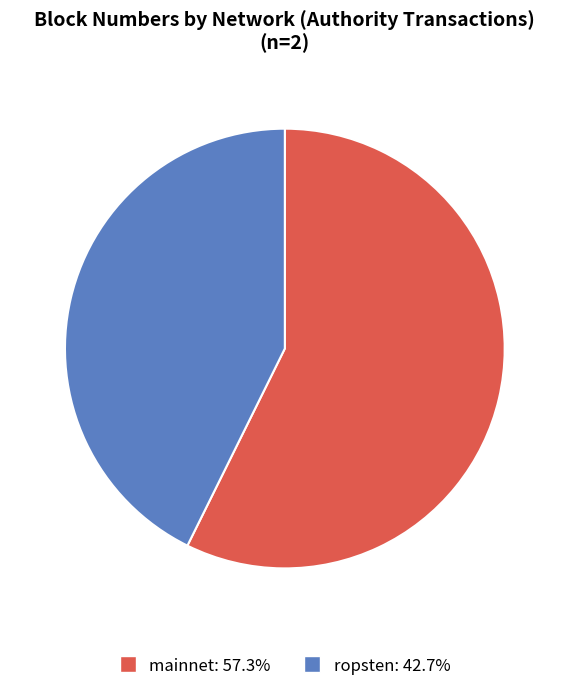

True or false: mainnet accounts for 57% of the total.

True